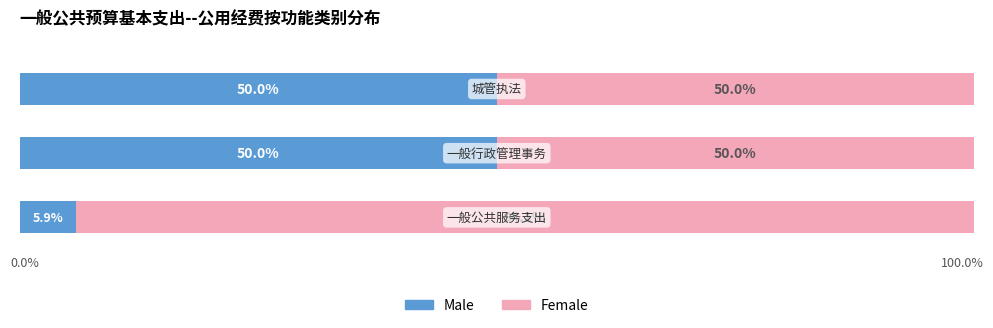

What is the value of the Female bar at the 1st from the left?

94.1